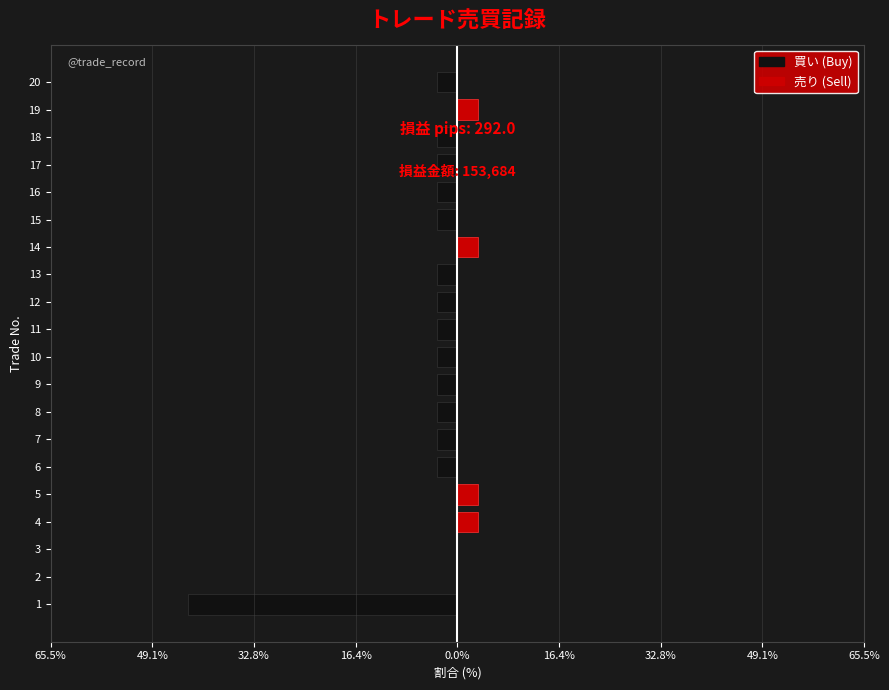

How many data points in 売り (Sell) are above 0?

4